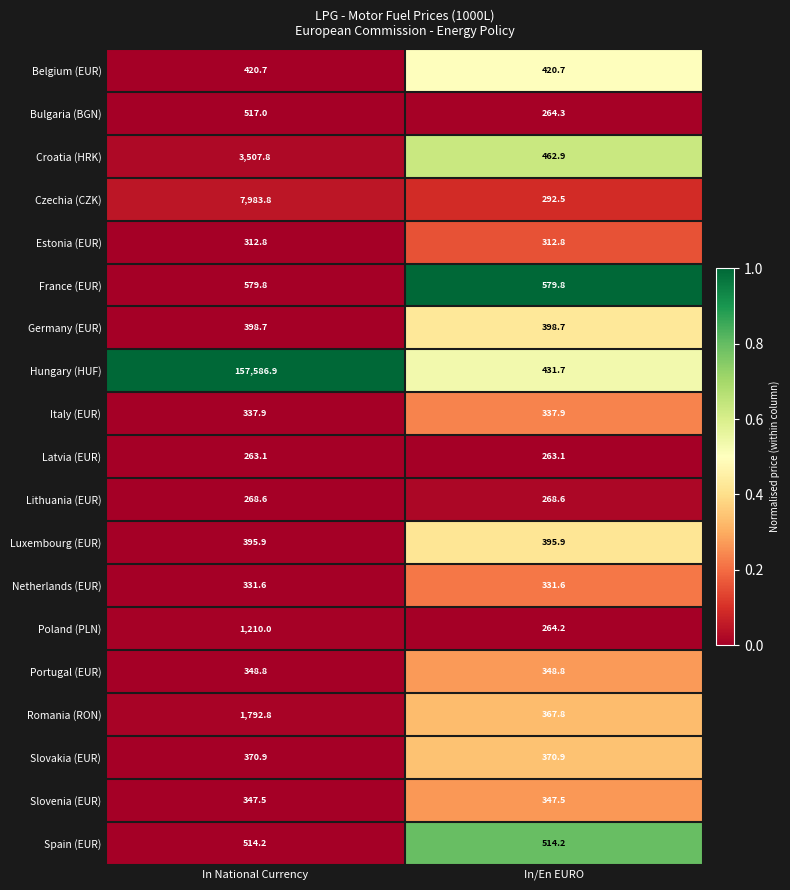

True or false: Slovenia (EUR) has a value of 347.5 at In/En EURO.

True